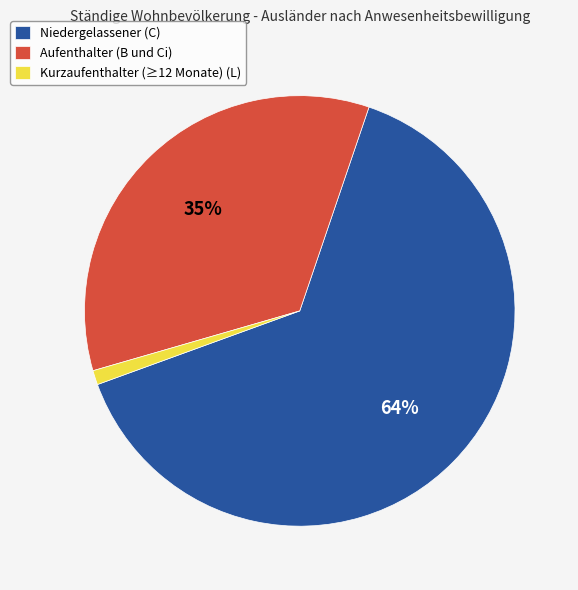

What is the largest slice in the pie chart?

Niedergelassener (C)